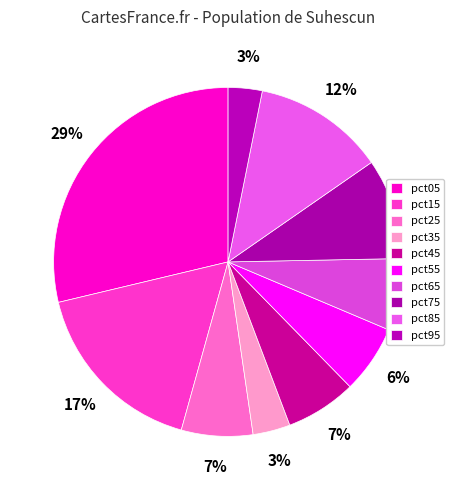

Which slice is the largest?

pct05